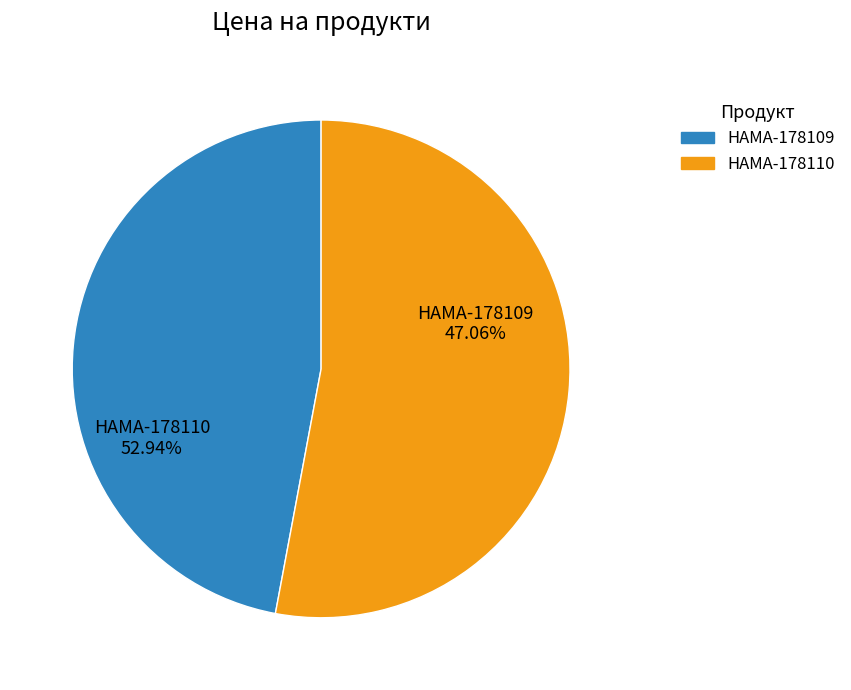

Between HAMA-178110 and HAMA-178109, which is larger?

HAMA-178110